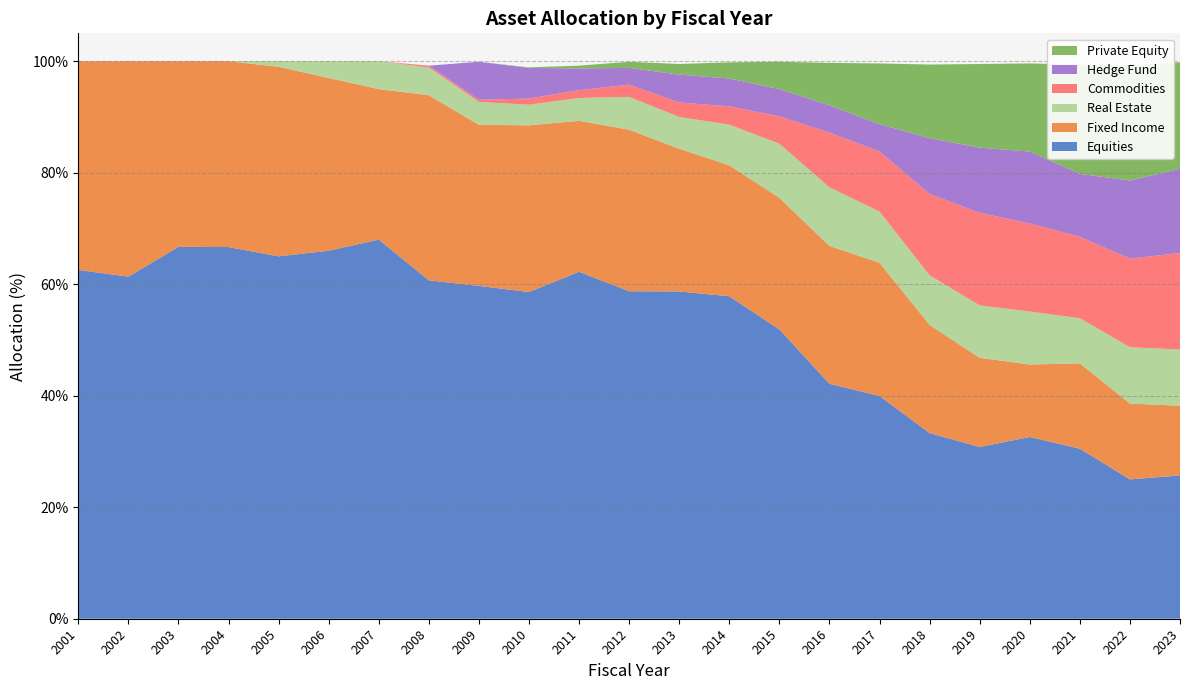

Reading left to right, transcribe all the data shown in this chart.

Equities: 62.6	61.4	66.7	66.7	65.0	66.0	68.0	60.7	59.7	58.6	62.2	58.7	58.7	57.8	51.9	42.1	40.0	33.3	30.8	32.6	30.5	25.0	25.7
Fixed Income: 37.4	38.6	33.3	33.3	34.0	31.0	27.0	33.2	28.9	29.9	27.1	29.0	25.6	23.5	23.6	24.7	23.9	19.4	16.0	13.0	15.3	13.6	12.5
Real Estate: 0.0	0.0	0.0	0.0	1.0	3.0	5.0	5.0	4.1	3.7	4.1	5.9	5.7	7.3	9.7	10.5	9.2	8.9	9.4	9.5	8.1	10.1	10.1
Commodities: 0.0	0.0	0.0	0.0	0.0	0.0	0.0	0.3	0.4	1.1	1.4	2.2	2.6	3.3	4.9	9.8	10.8	14.6	16.6	15.8	14.6	15.9	17.3
Hedge Fund: 0.0	0.0	0.0	0.0	0.0	0.0	0.0	0.0	6.8	5.5	3.9	3.0	5.0	5.0	4.9	4.9	4.9	10.0	11.7	12.9	11.3	14.0	15.1
Private Equity: 0.0	0.0	0.0	0.0	0.0	0.0	0.0	0.0	0.0	0.1	0.5	1.1	1.9	2.9	4.9	7.6	10.9	13.2	15.0	15.8	19.6	20.7	19.1